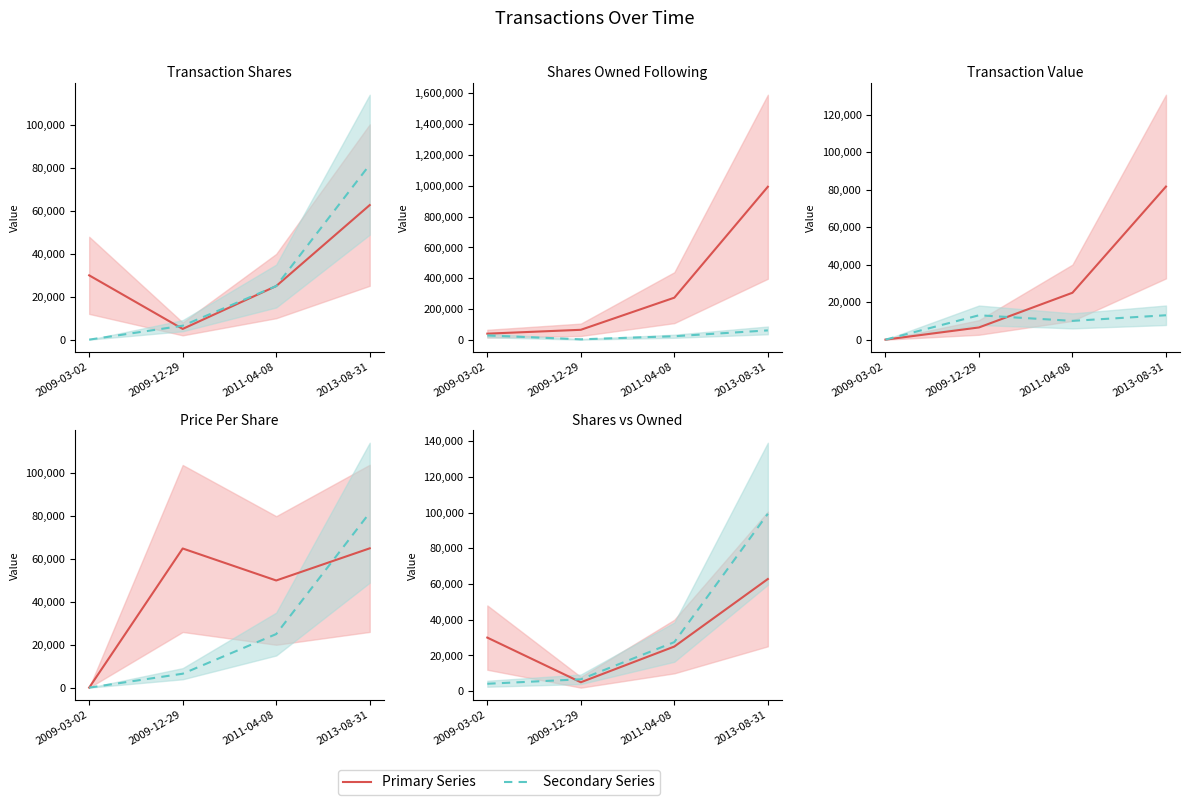

Which series has the widest spread of values?

sharesOwnedFollowingTransaction